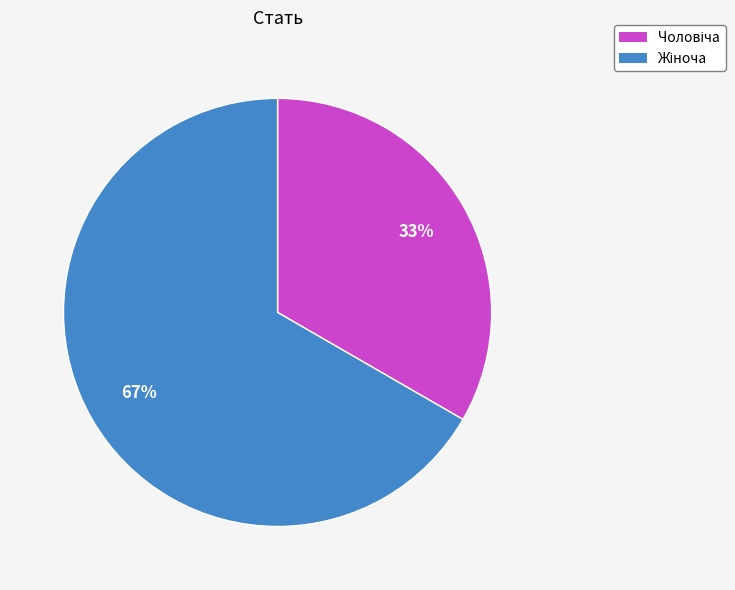

How many segments does this pie chart have?

2